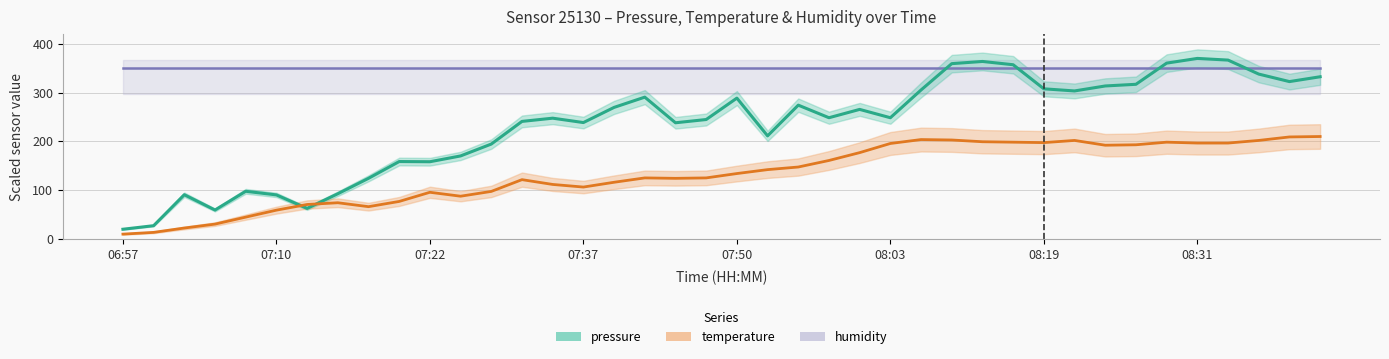

What is the difference between the highest and lowest values at 08:31?

173.4